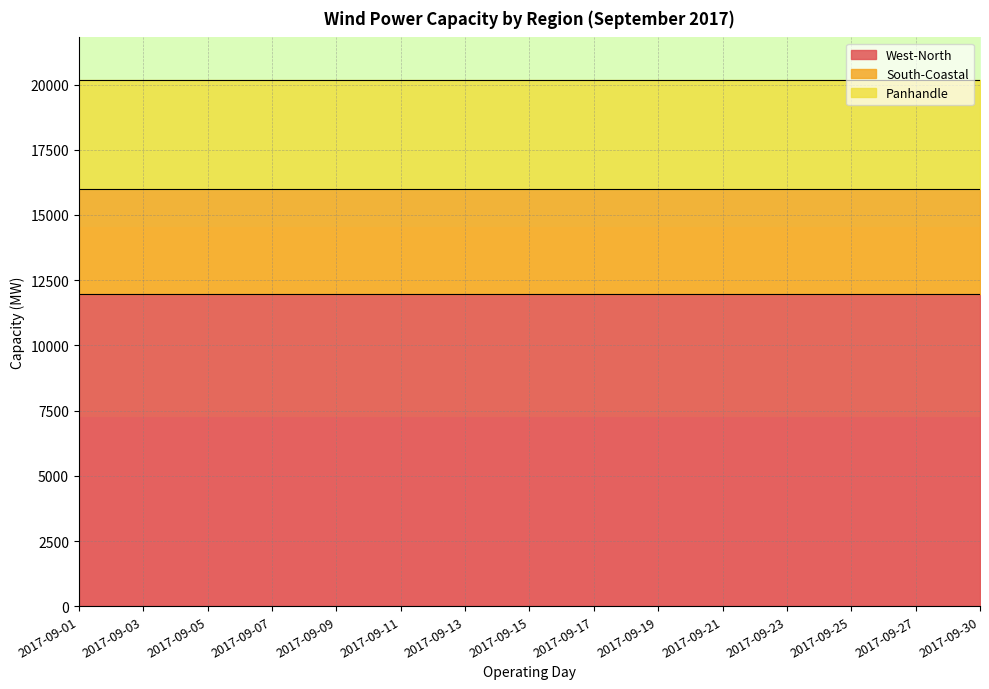

True or false: West-North and Panhandle cross at least once.

False